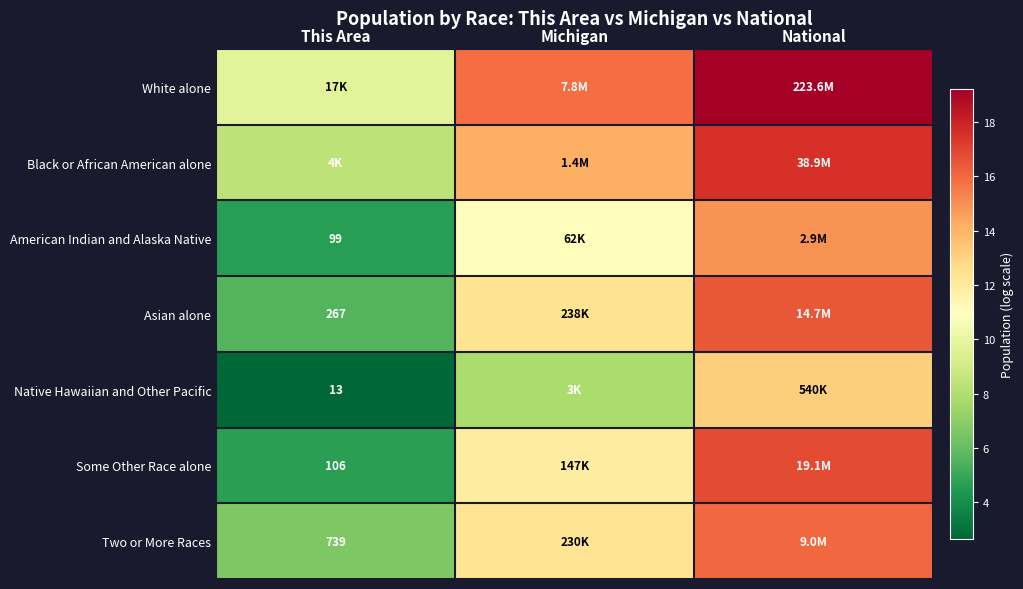

What is the average value of the Two or More Races series?

11.7